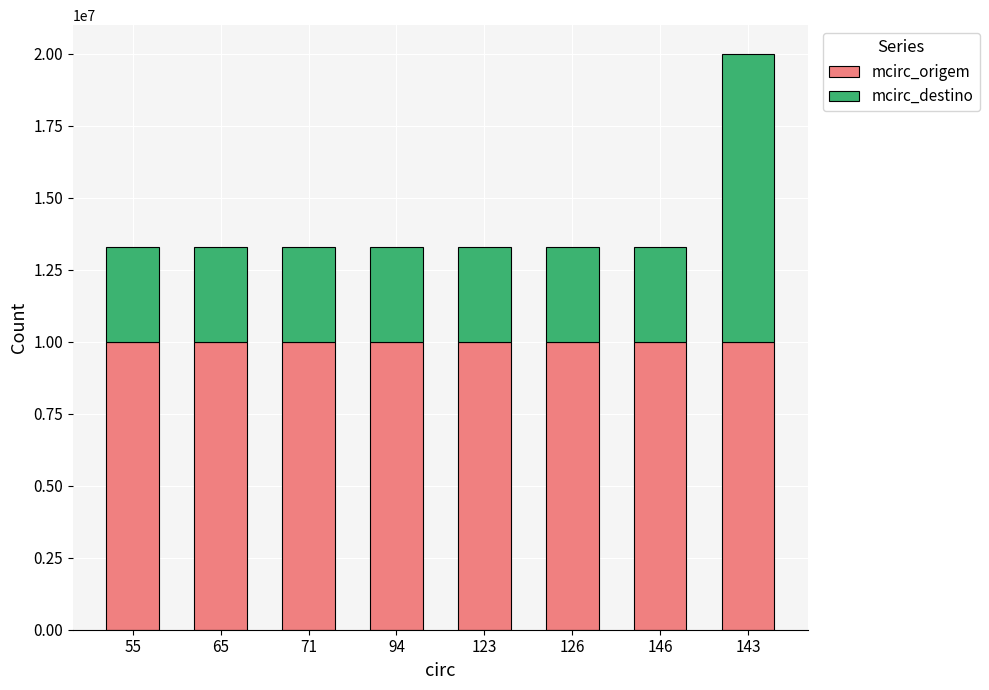

At which category is the sum across all series the highest?

143